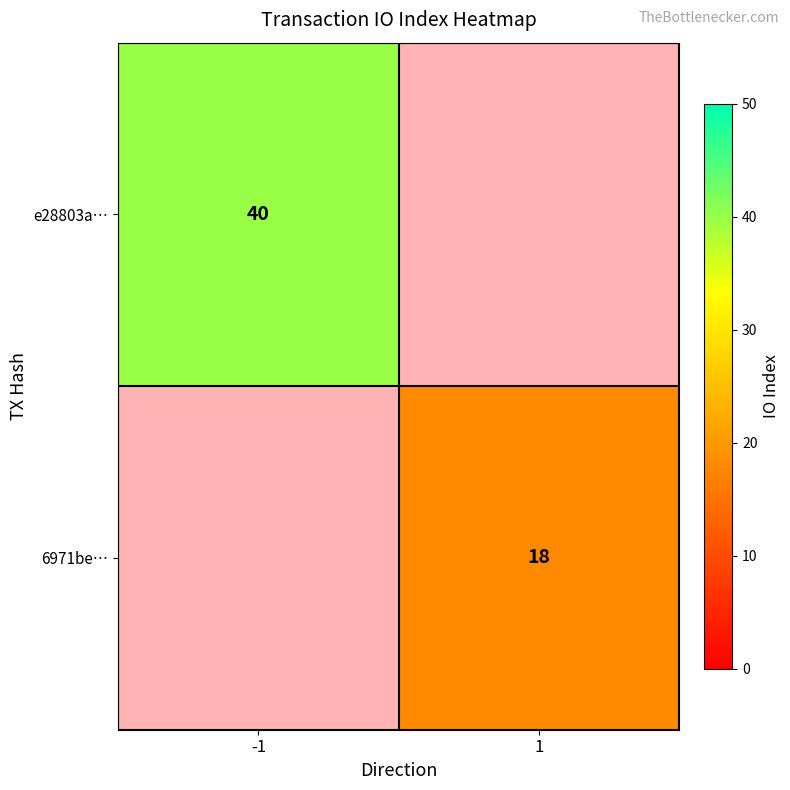

At how many categories does at least one series exceed 32?

1